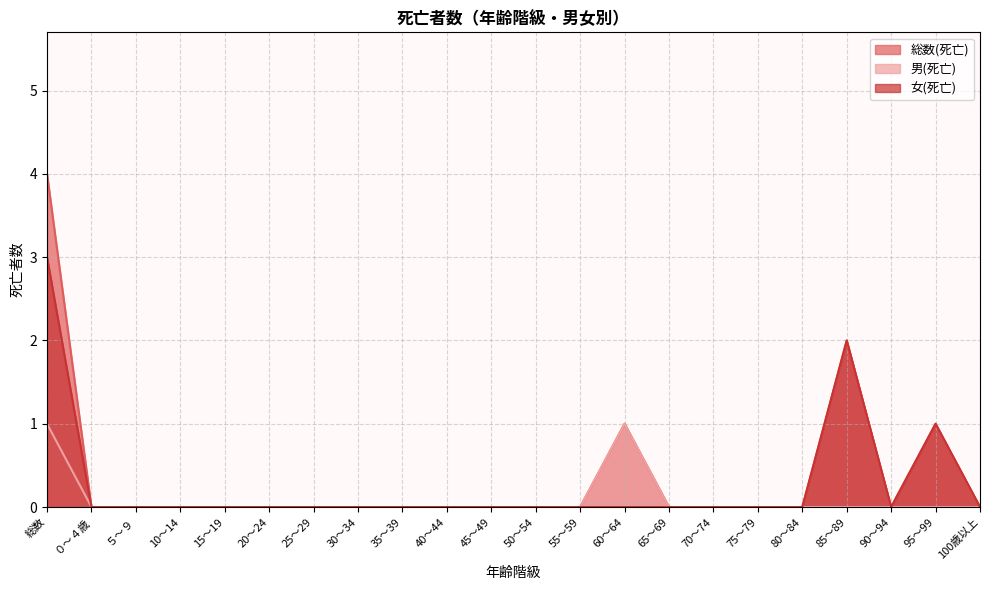

List the series in order of their overall mean, lowest first.

男(死亡), 女(死亡), 総数(死亡)